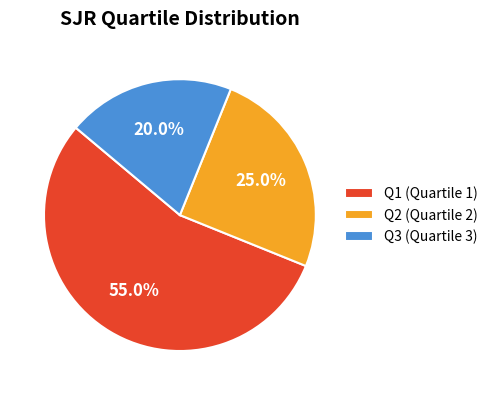

Is it true that Q1 is 45% of the pie?

False